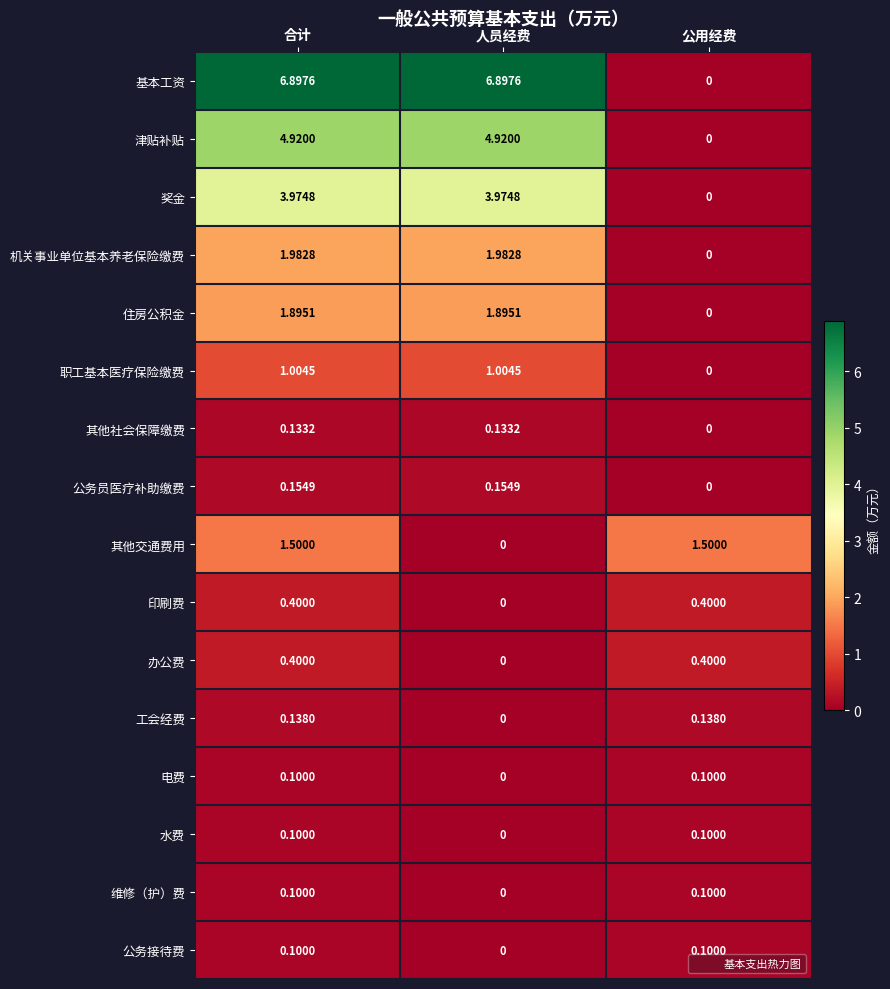

At which label does 机关事业单位基本养老保险缴费 first exceed 1?

合计